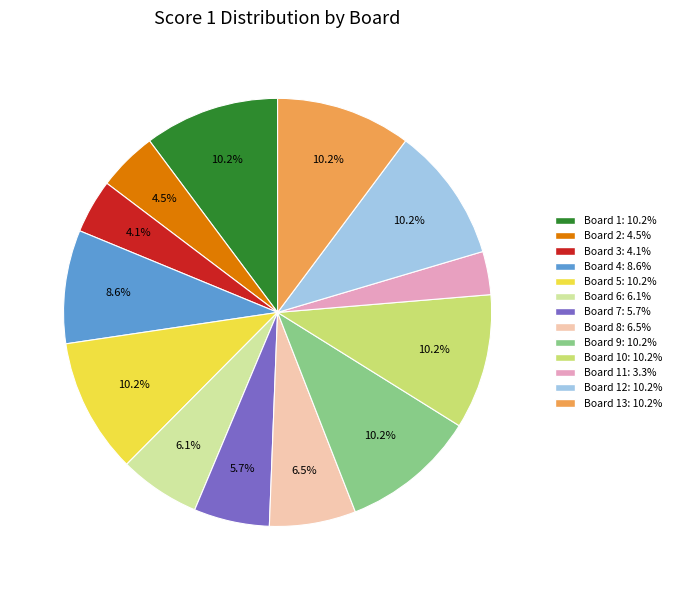

Does any single category account for the majority?

No